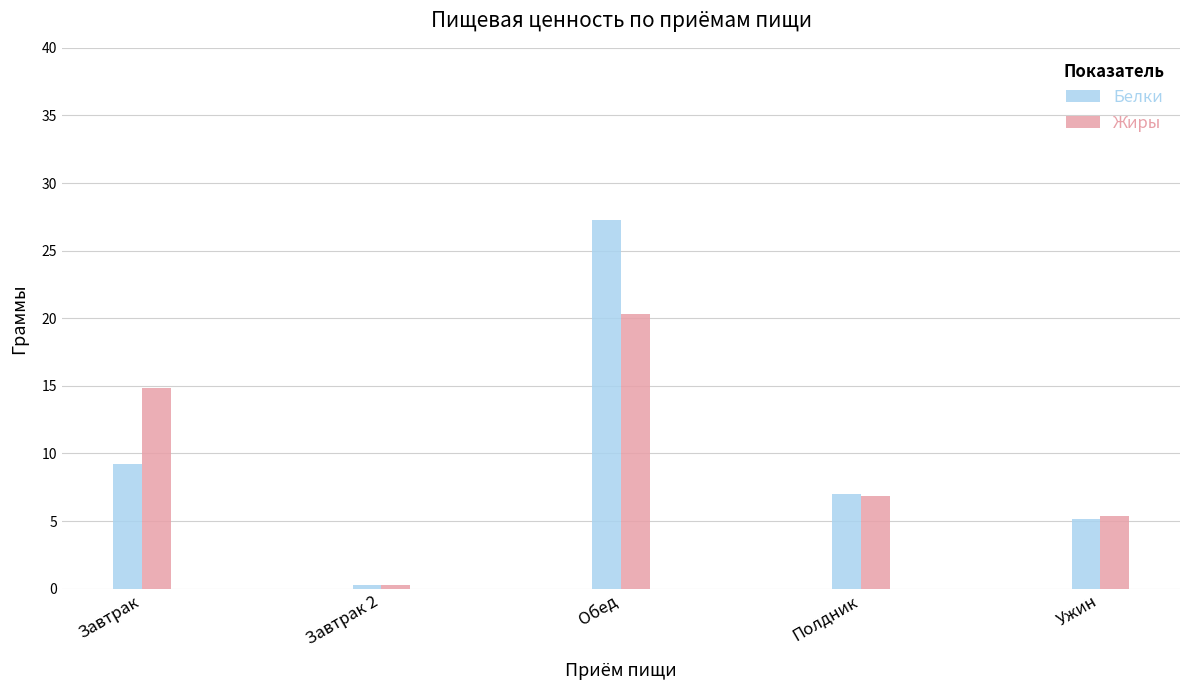

What is the minimum value for Жиры?

0.3